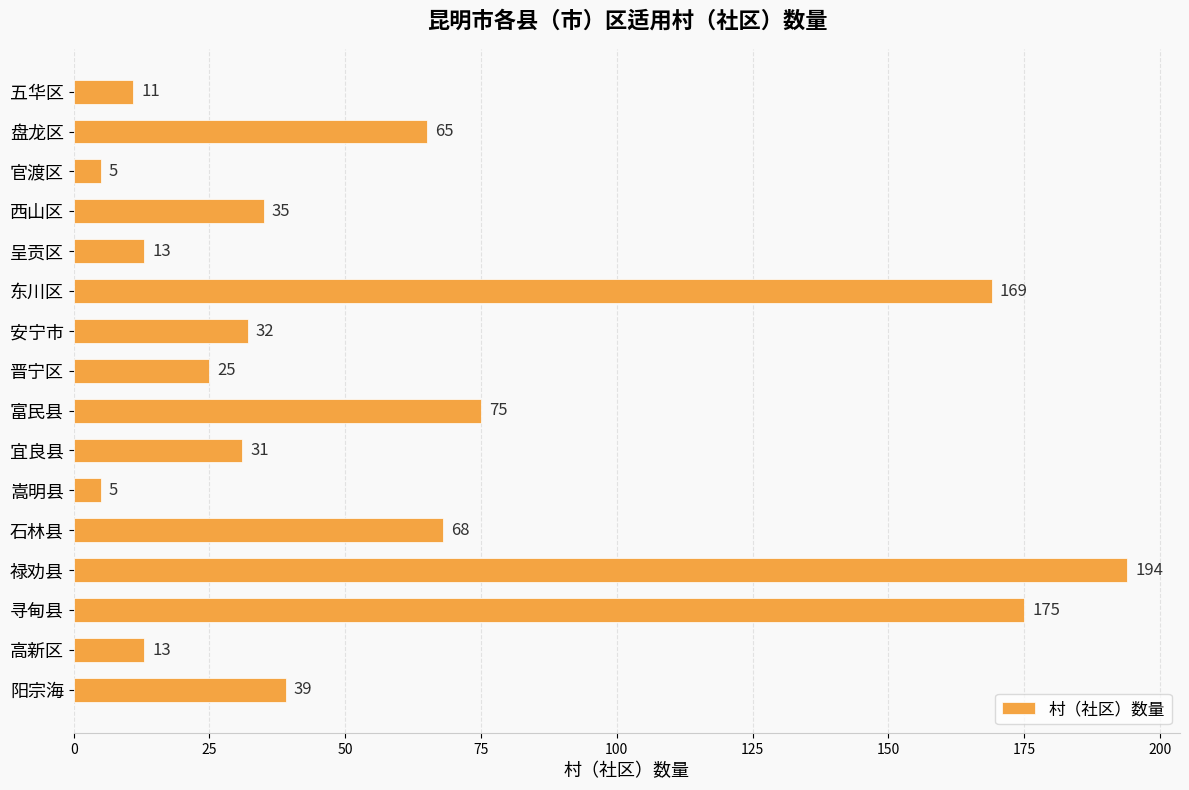

Which category has the highest value across all series?

禄劝县